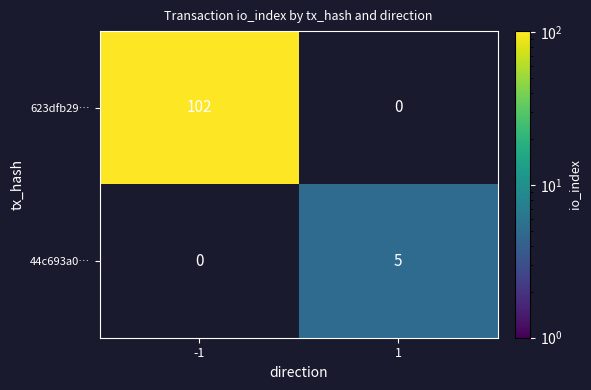

Is the value of 44c693a0… at 1 greater than the value of 623dfb29… at -1?

No